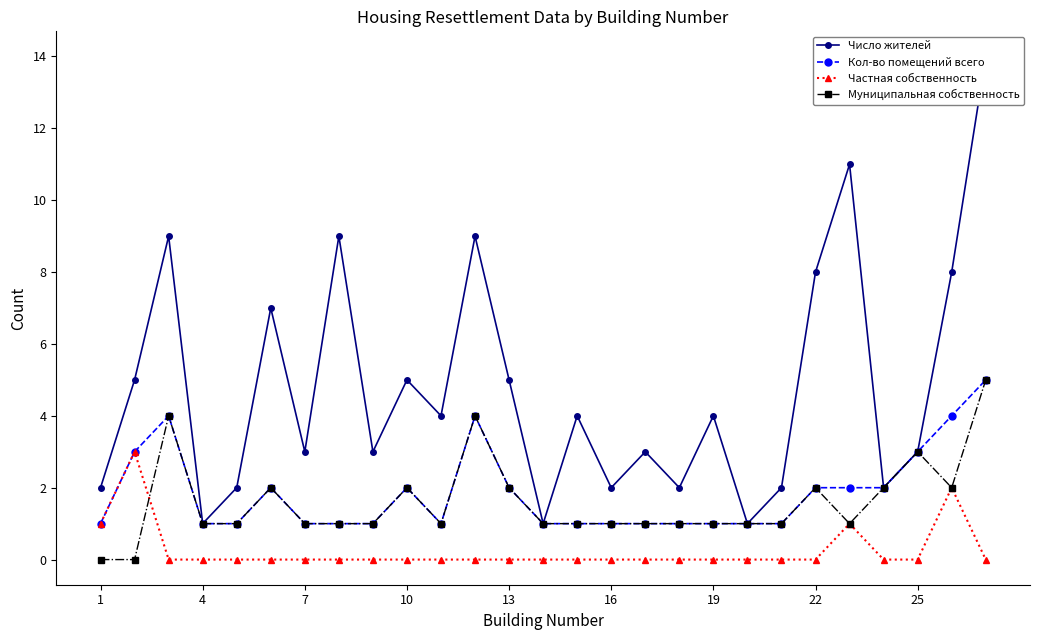

What is the sum of all Частная собственность values?

7